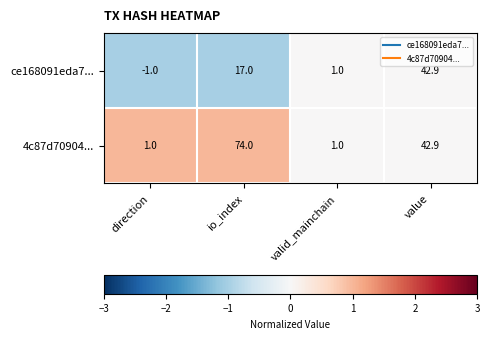

Which series has the largest total across all categories?

4c87d70904...